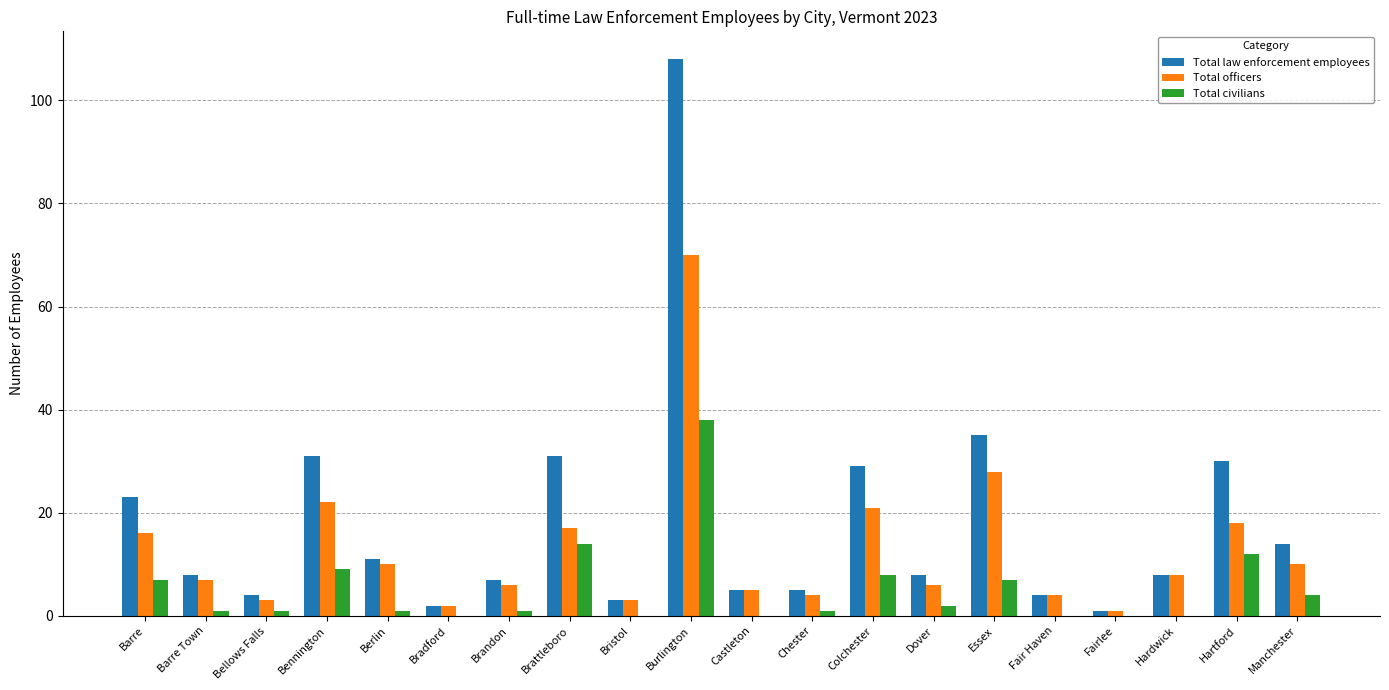

At which label does Total law enforcement employees reach its peak?

Burlington